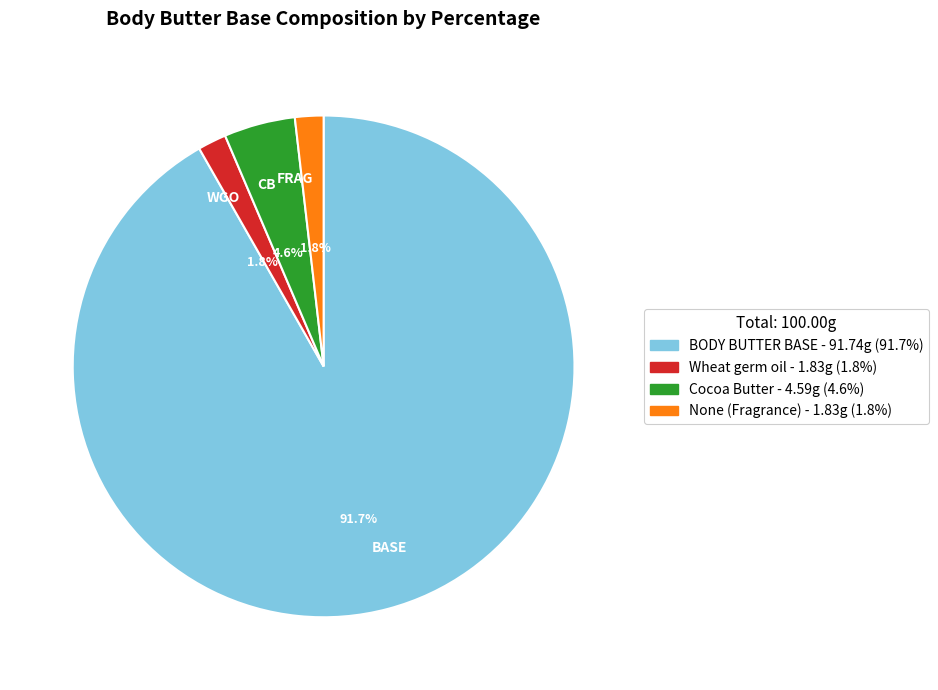

How much of the chart is everything except Cocoa Butter?

95.4%